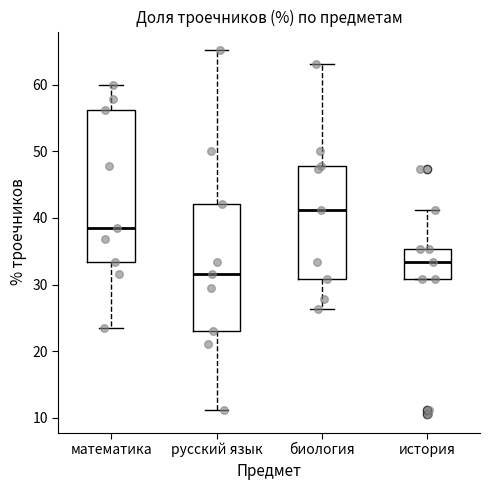

Which box has the lowest median line?

русский язык